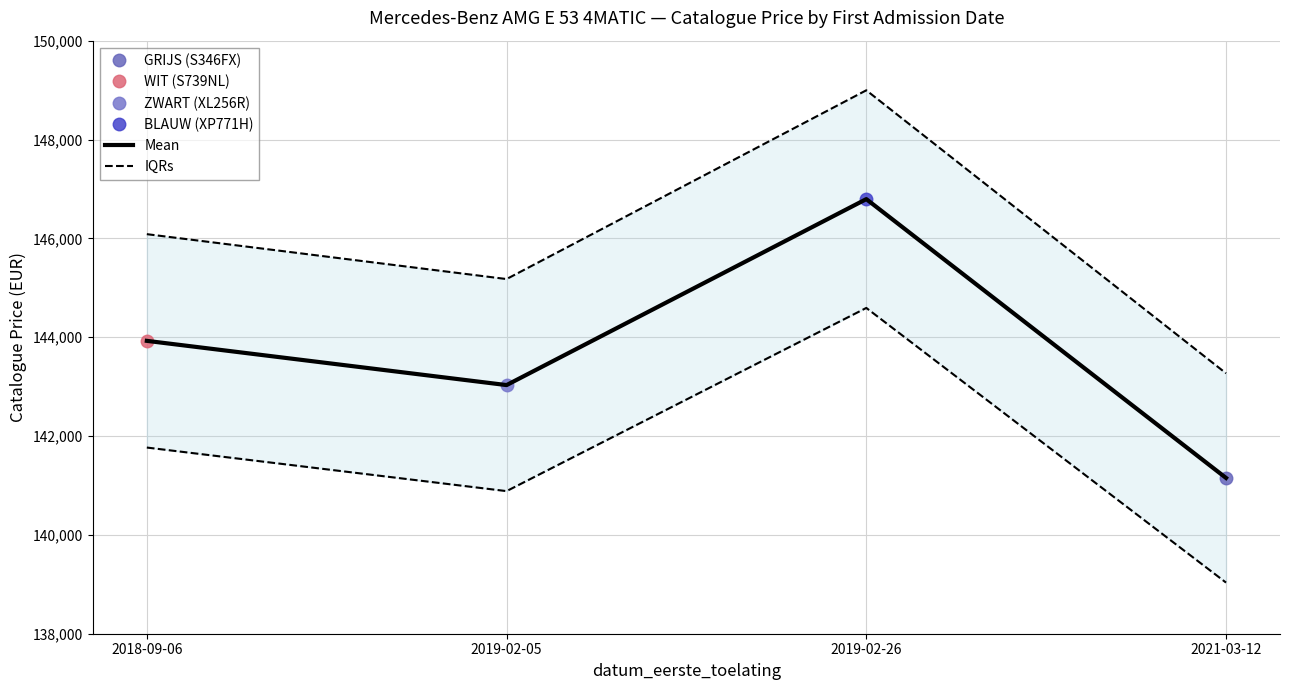

How many lines are shown in the chart?

2